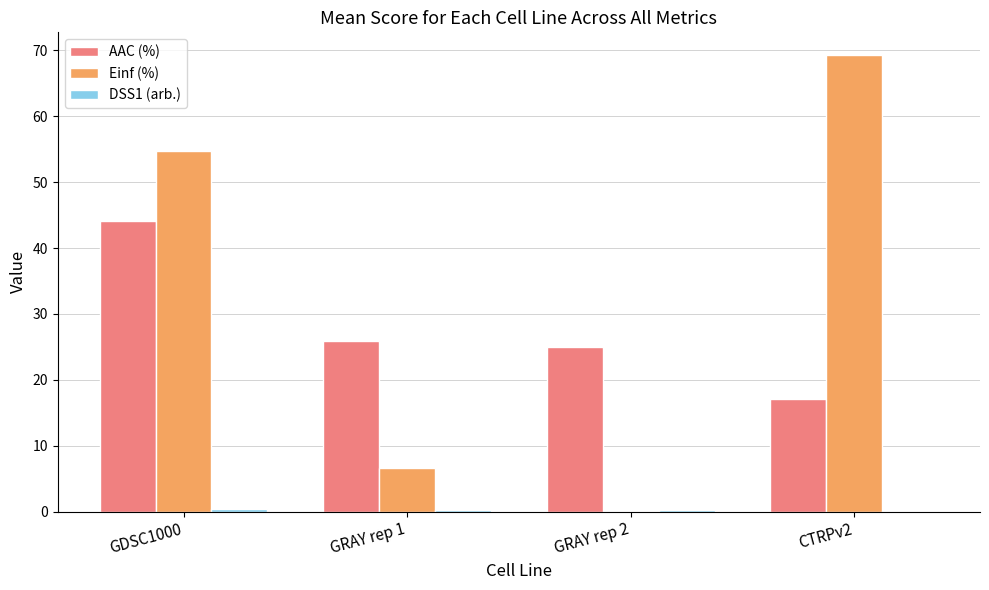

Where does the Einf (%) series first go above 54?

GDSC1000